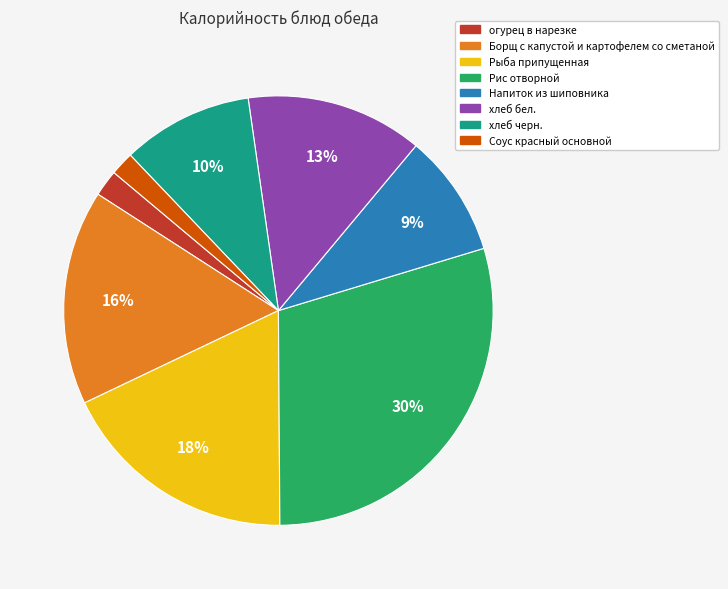

How many slices are in this pie chart?

8